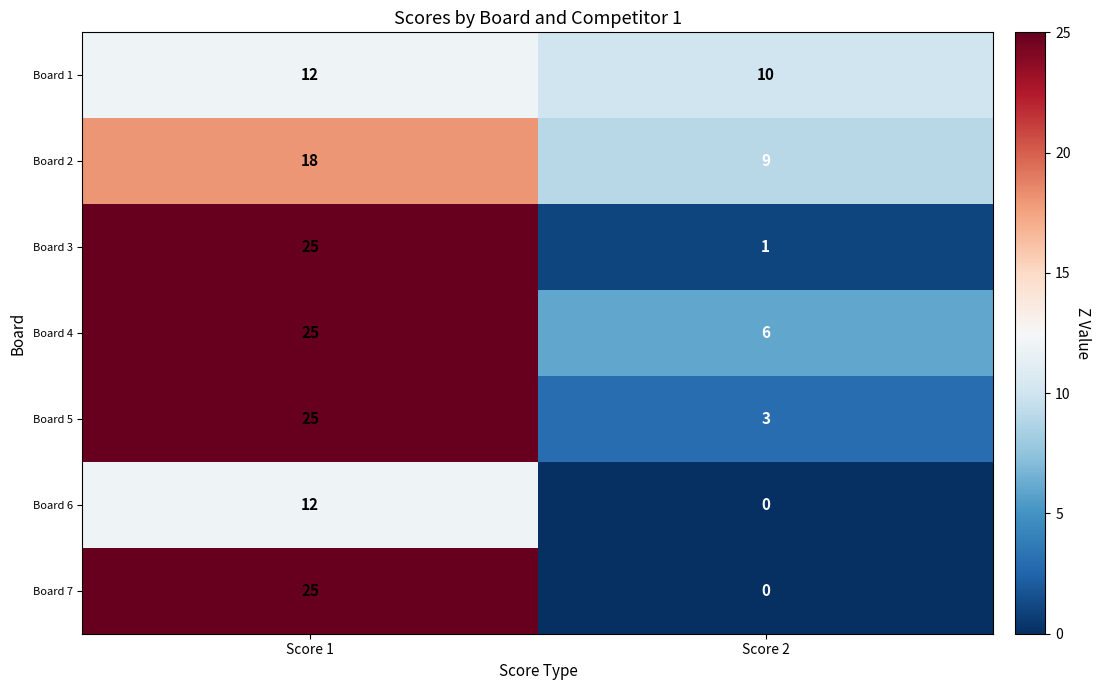

At which category is the sum across all series the highest?

Score 1